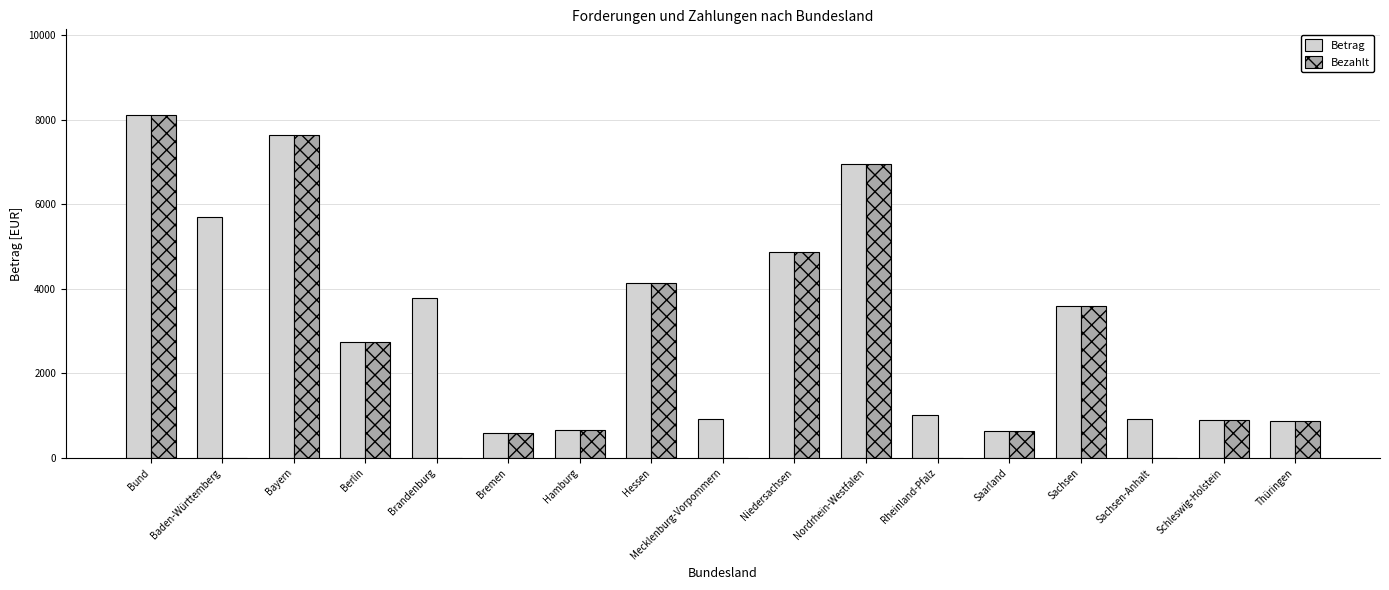

At which label does Betrag first exceed 2728?

Bund